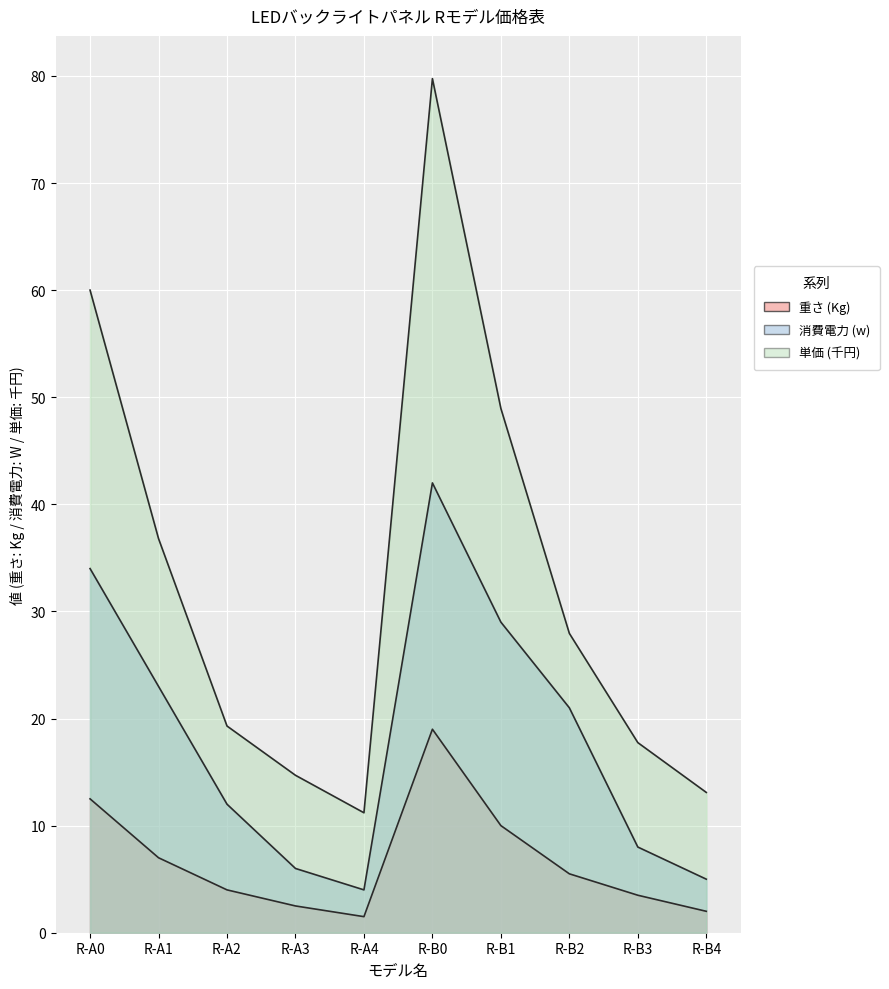

The value of 重さ (Kg) at R-B3 is 6.3. True or false?

False